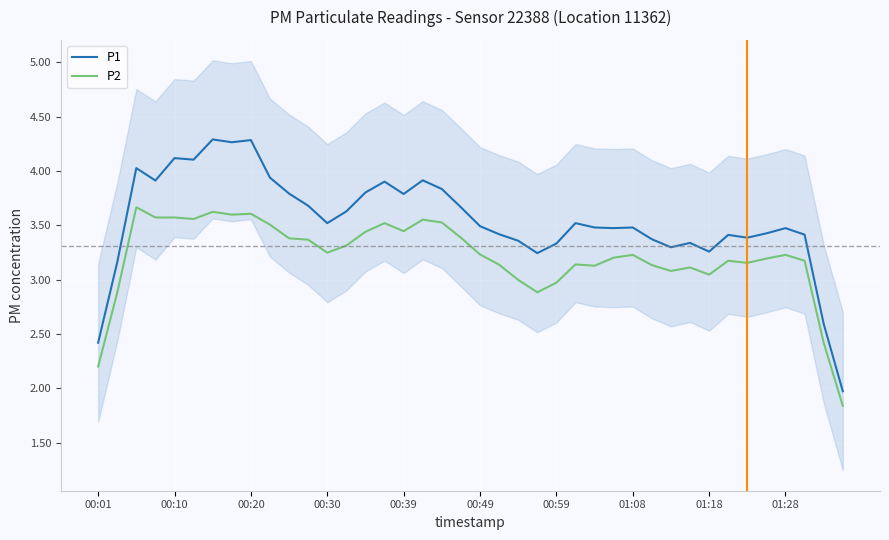

Rank the series by their average value, from lowest to highest.

P2, P1